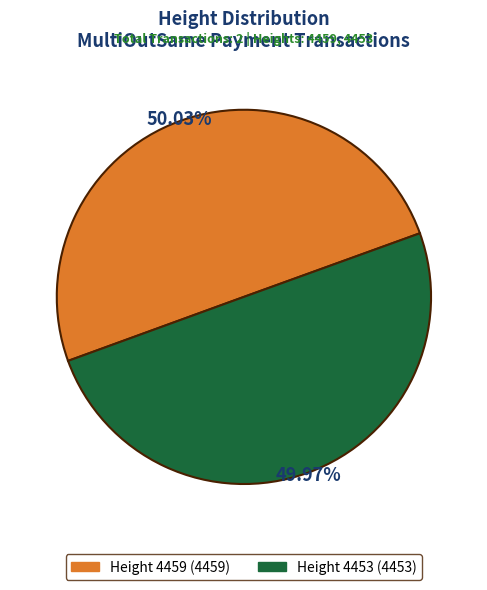

Is there any slice that represents more than half of the pie?

Yes